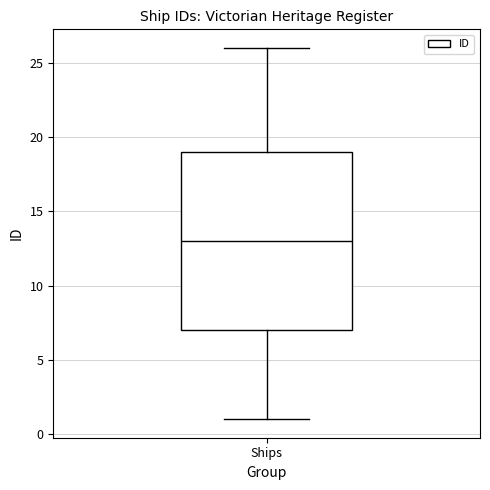

Read this box plot against the y-axis: the position of the median line, the range covered by the box, and the ends of both whiskers. The values are not printed on the chart, so give them approximately, as read against the axis.

median 13, box 7 to 19, whiskers 1 to 26